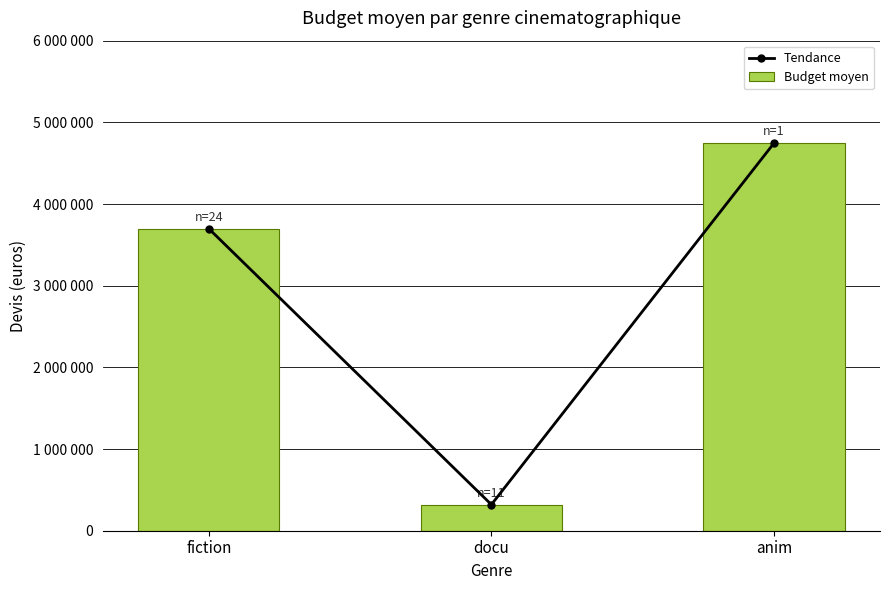

At which category is the sum across all series the highest?

anim